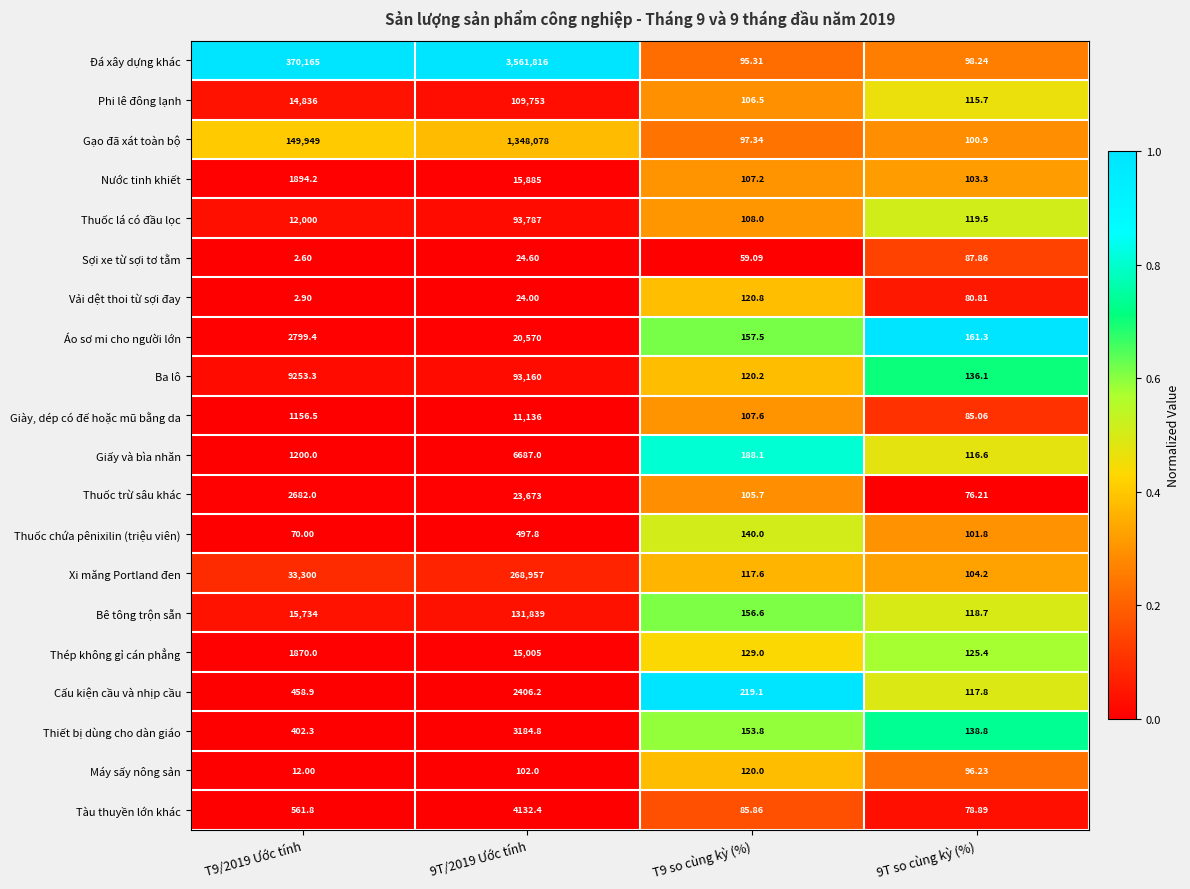

Is the value of Thuốc lá có đầu lọc at 9T/2019 Ước tính greater than the value of Thiết bị dùng cho dàn giáo at T9/2019 Ước tính?

Yes